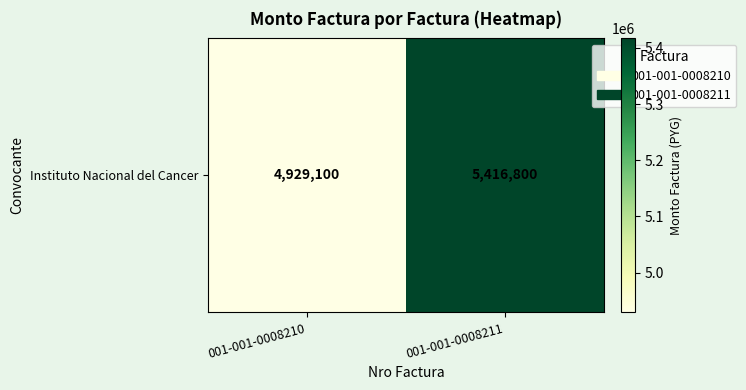

True or false: the data shows 4929100 at 001-001-0008210.

True